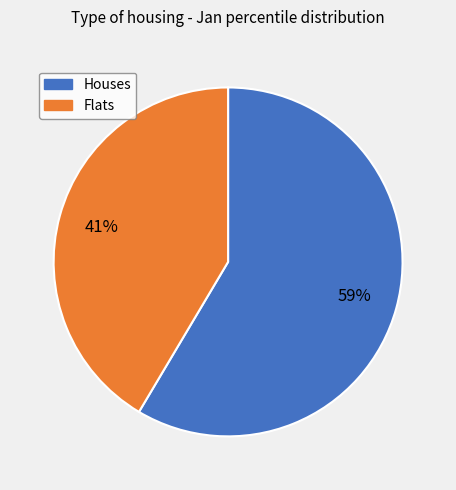

To the nearest percent, what is the average slice percentage?

50%